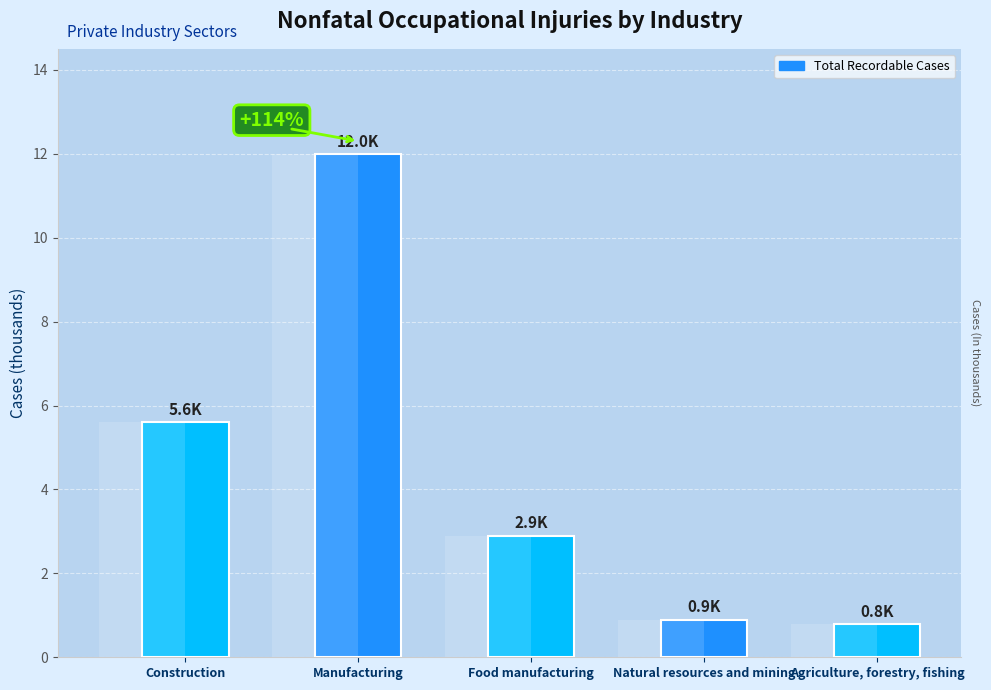

How many data points are above 2?

3